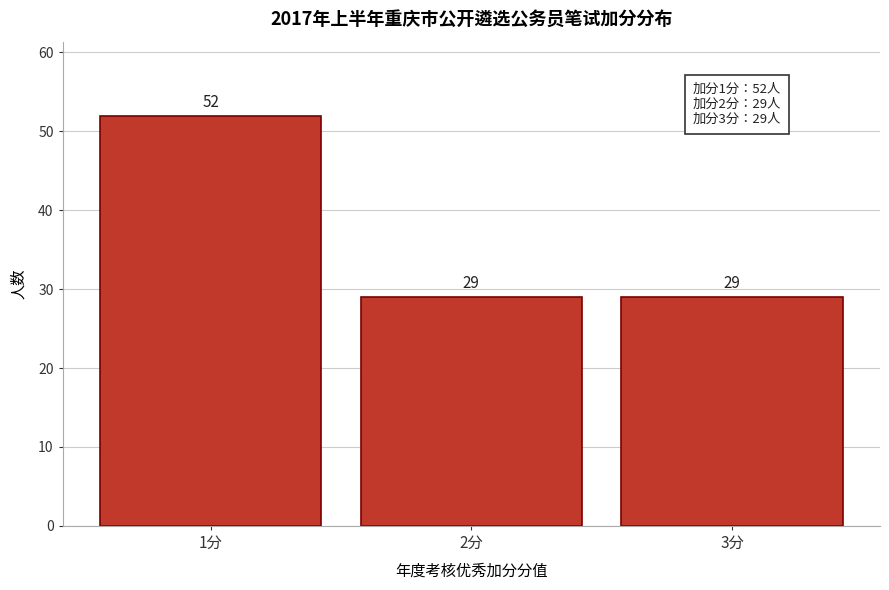

Reading right to left, transcribe all the data shown in this chart.

3分=29	2分=29	1分=52